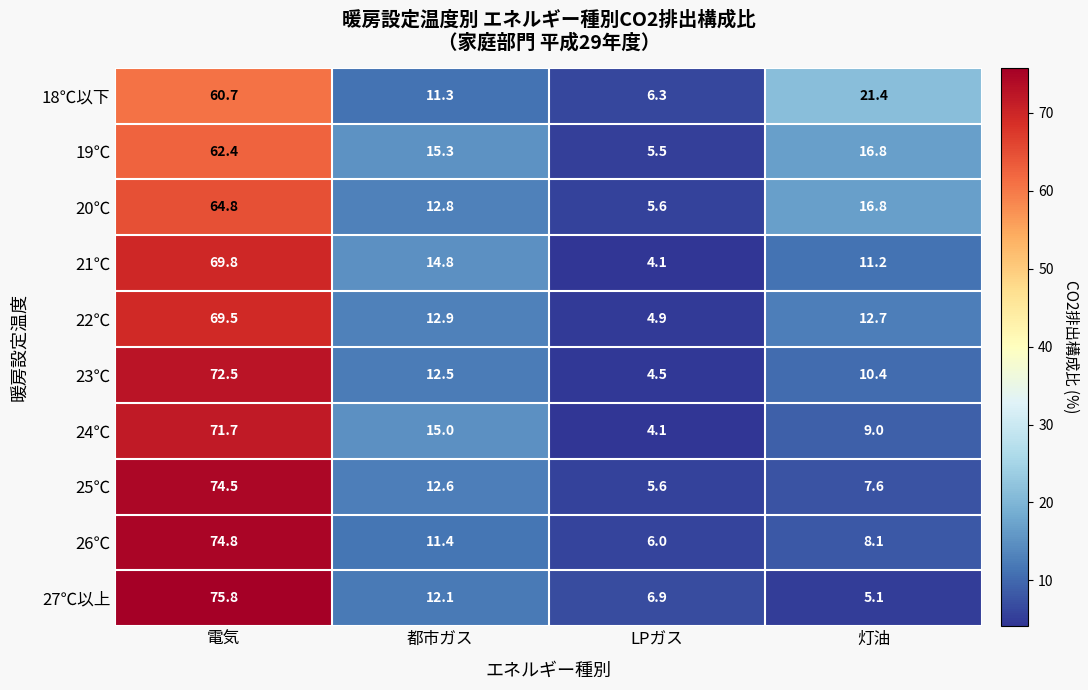

At which category is the sum across all series the highest?

電気